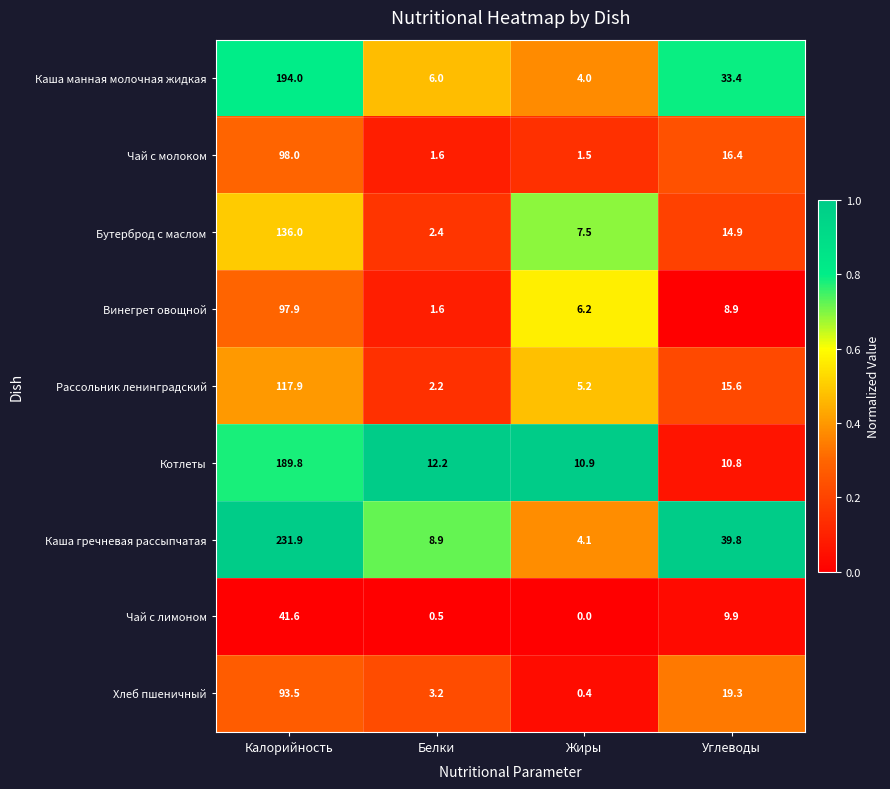

What is the greatest value displayed?

231.9